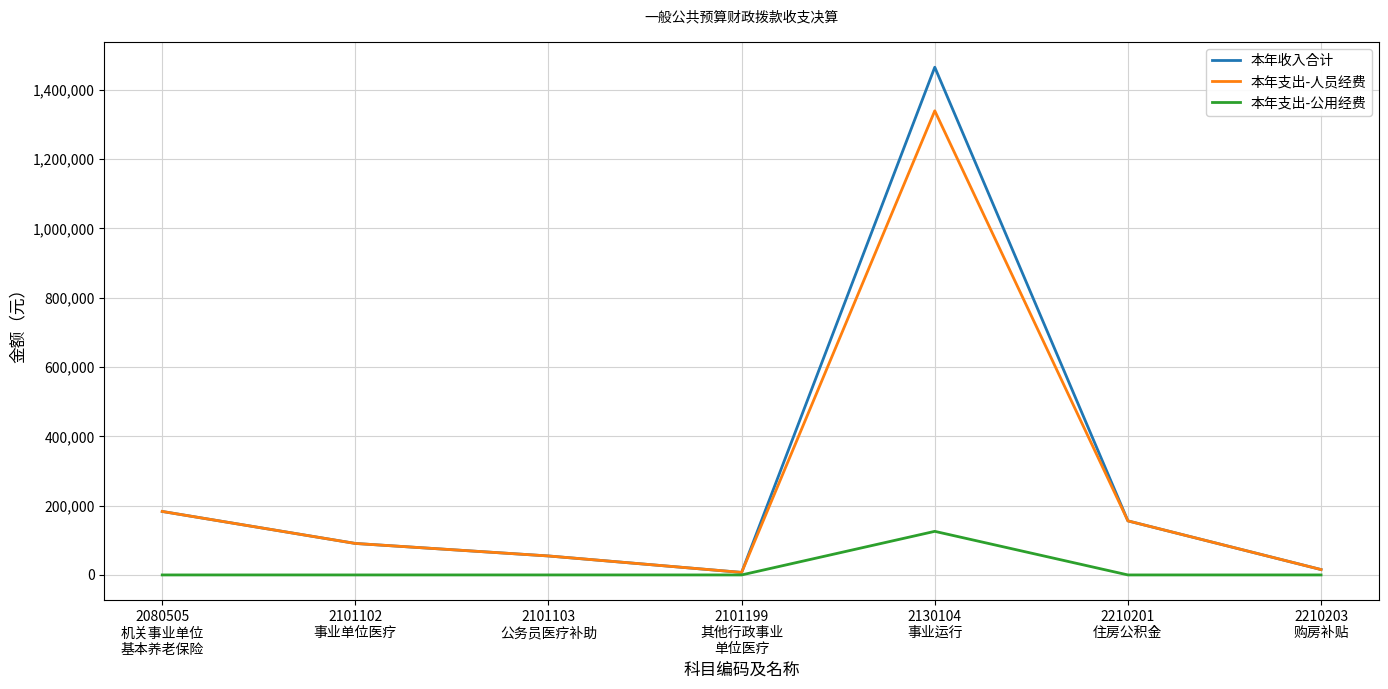

Which series has the widest spread of values?

本年收入合计